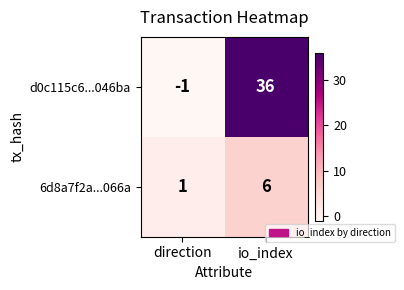

At which label does 6d8a7f2a...066a reach its minimum?

direction